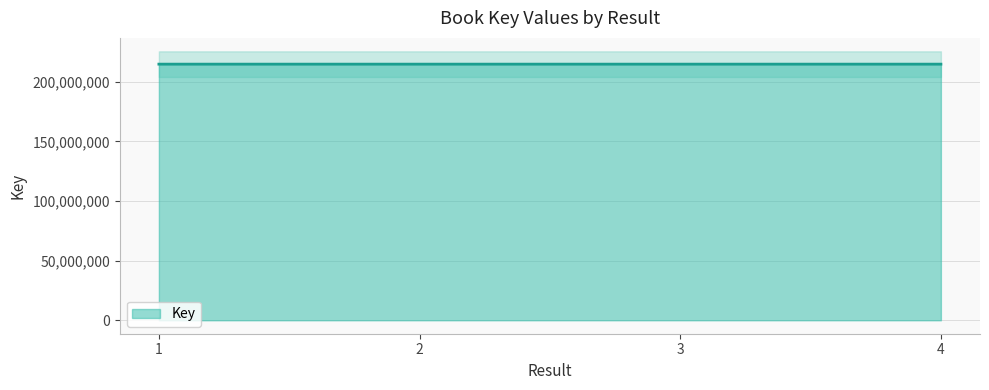

How many data points are less than 214855334?

2